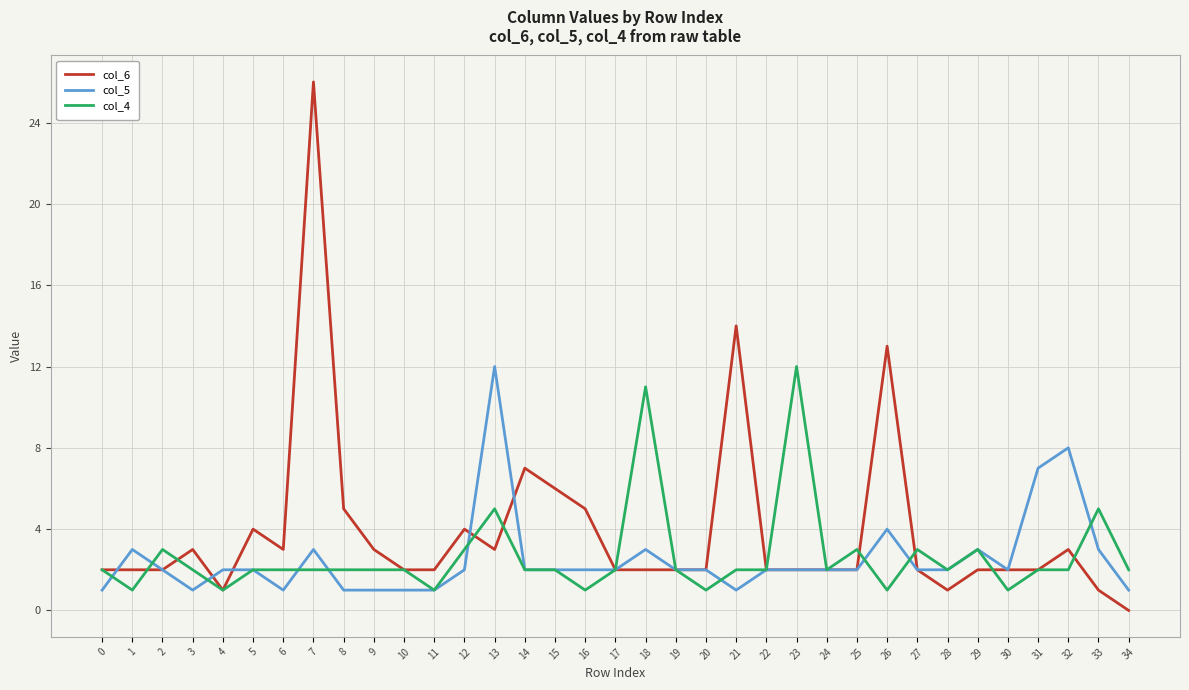

Reading left to right, list all the values displayed in this chart.

col_6: 0=2	1=2	2=2	3=3	4=1	5=4	6=3	7=26	8=5	9=3	10=2	11=2	12=4	13=3	14=7	15=6	16=5	17=2	18=2	19=2	20=2	21=14	22=2	23=2	24=2	25=2	26=13	27=2	28=1	29=2	30=2	31=2	32=3	33=1	34=0
col_5: 0=1	1=3	2=2	3=1	4=2	5=2	6=1	7=3	8=1	9=1	10=1	11=1	12=2	13=12	14=2	15=2	16=2	17=2	18=3	19=2	20=2	21=1	22=2	23=2	24=2	25=2	26=4	27=2	28=2	29=3	30=2	31=7	32=8	33=3	34=1
col_4: 0=2	1=1	2=3	3=2	4=1	5=2	6=2	7=2	8=2	9=2	10=2	11=1	12=3	13=5	14=2	15=2	16=1	17=2	18=11	19=2	20=1	21=2	22=2	23=12	24=2	25=3	26=1	27=3	28=2	29=3	30=1	31=2	32=2	33=5	34=2